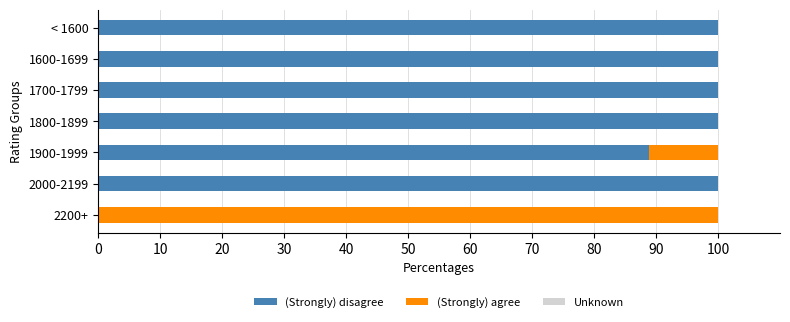

What is the total value across all series at 2200+?

100.0